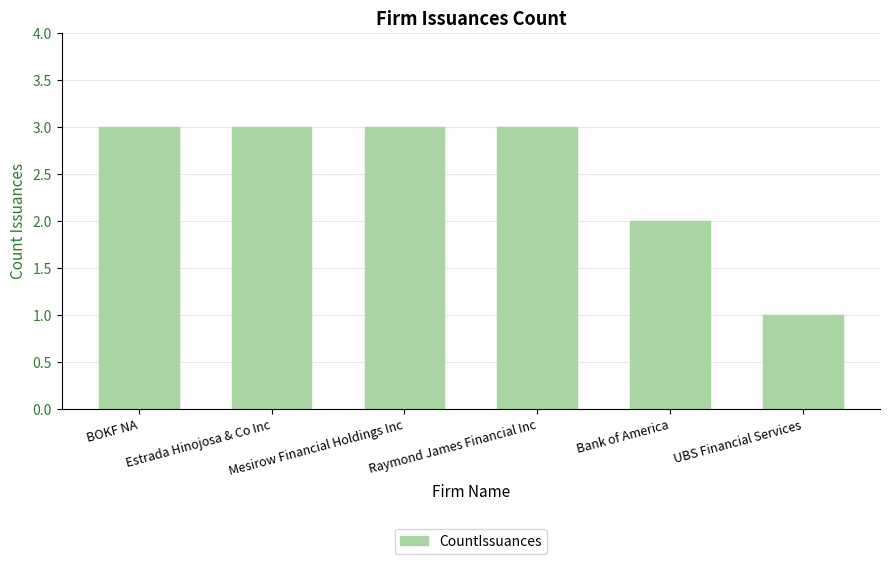

What is the sum of all values?

15